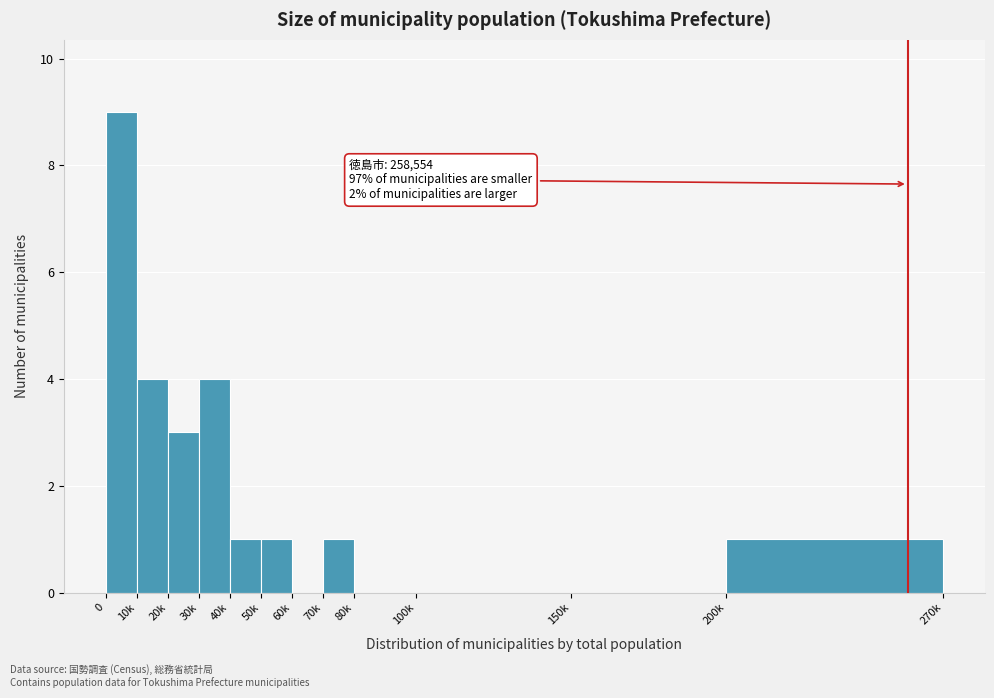

Reading right to left, transcribe all the data shown in this chart.

200k=1	150k=0	100k=0	80k=0	70k=1	60k=0	50k=1	40k=1	30k=4	20k=3	10k=4	0=9